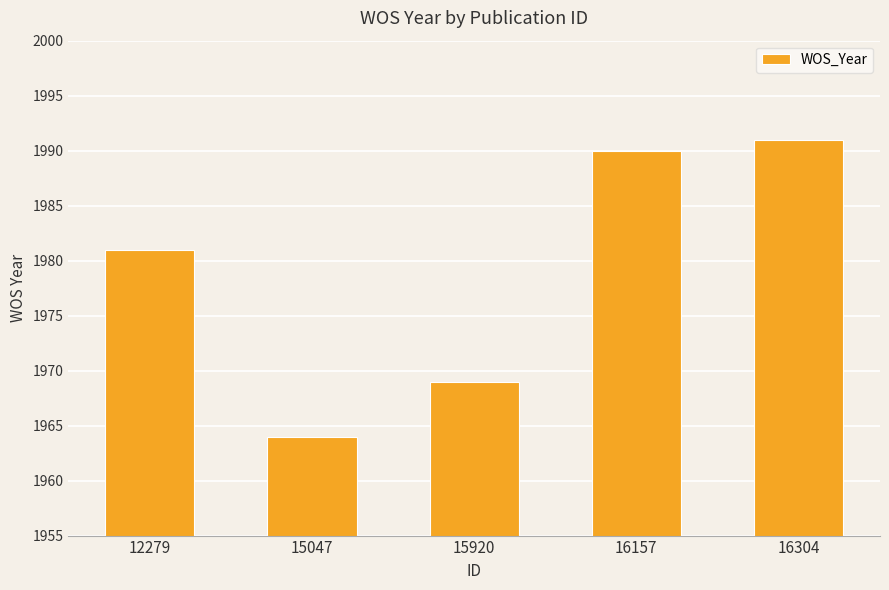

How many distinct data groups are displayed?

1